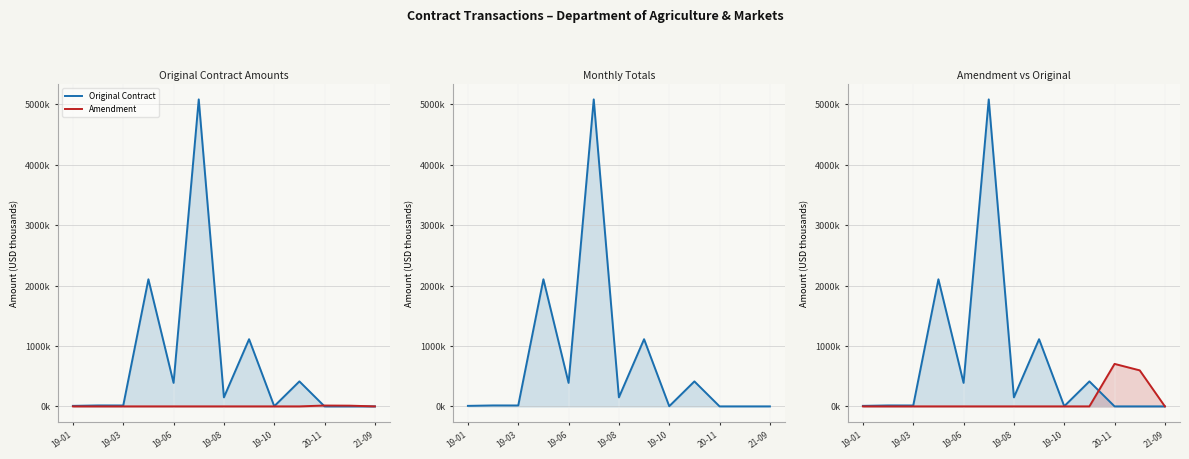

What is the total value across all series at 19-08?

149.3